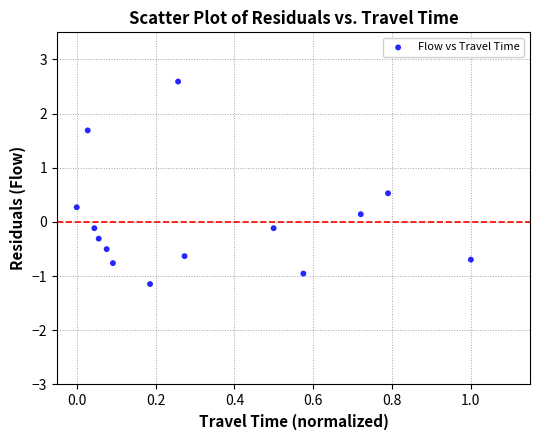

What is the range of X values (max minus min)?

1.0